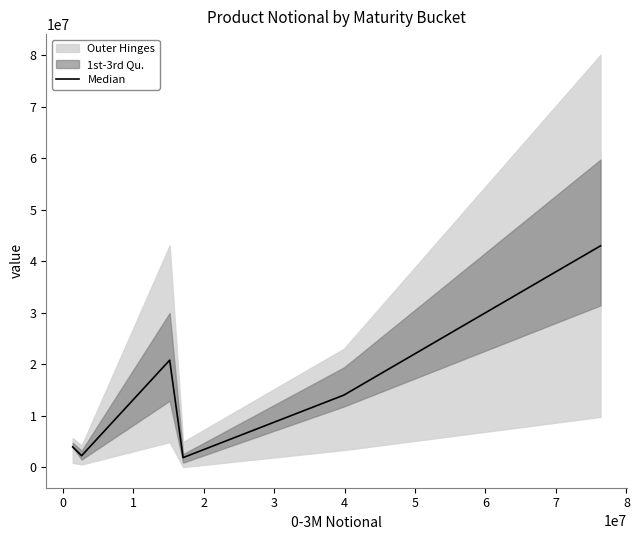

What is the lowest value of the Median series?

1901833.4